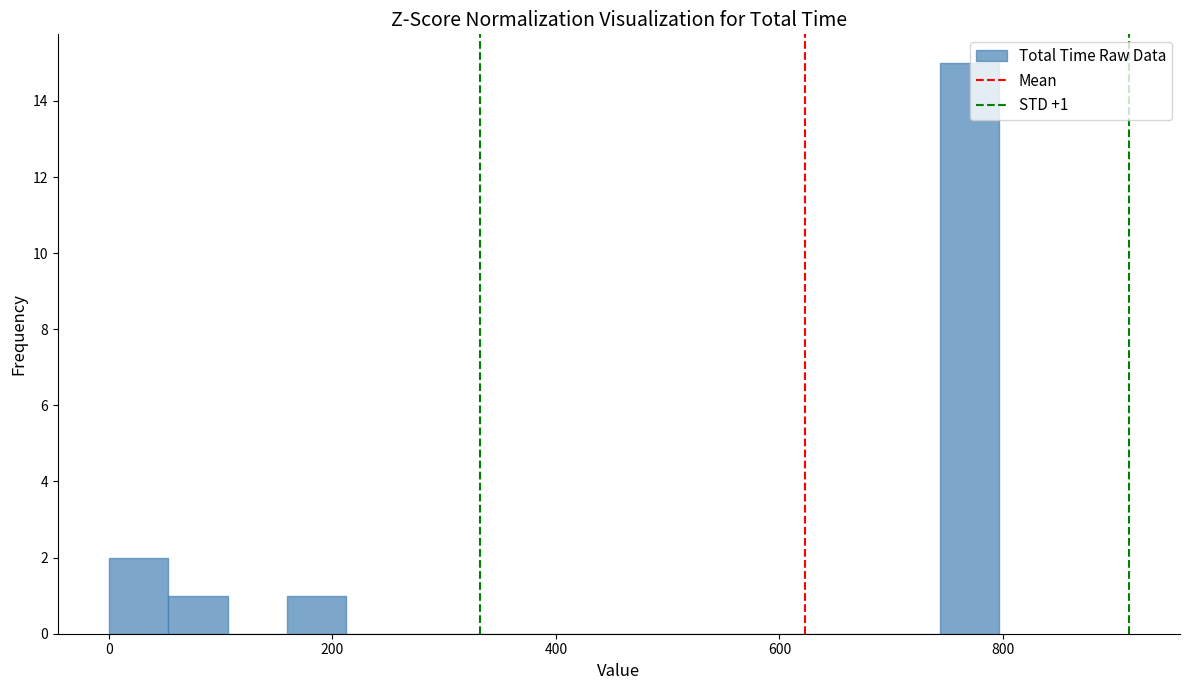

Read against the x-axis, roughly where is the centre of the tallest bar?

780